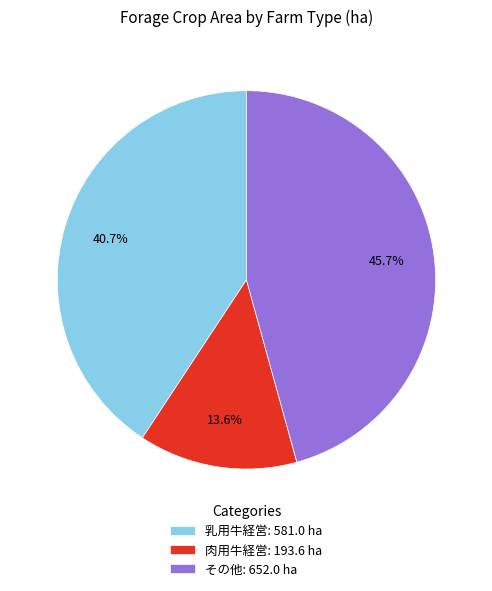

Is it true that 肉用牛経営 is 14% of the pie?

True